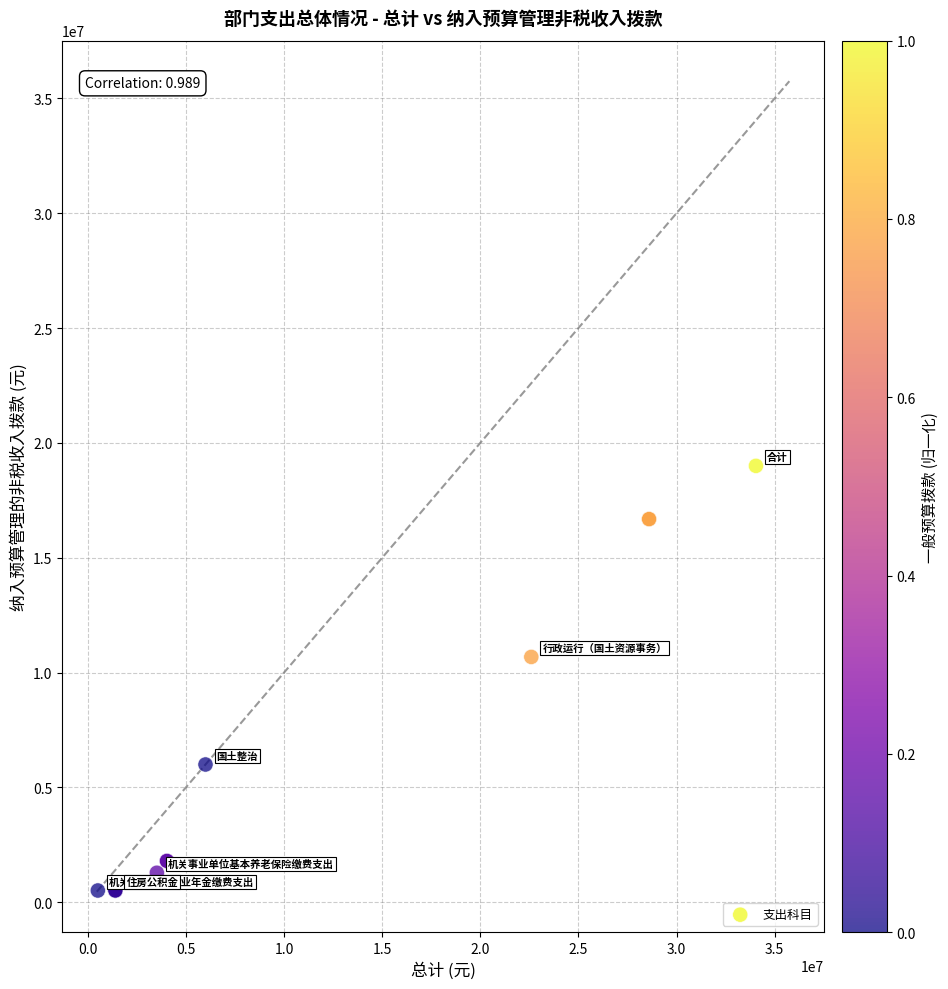

What Y value in the scatter plot is closest to 9757485?

10682626.7